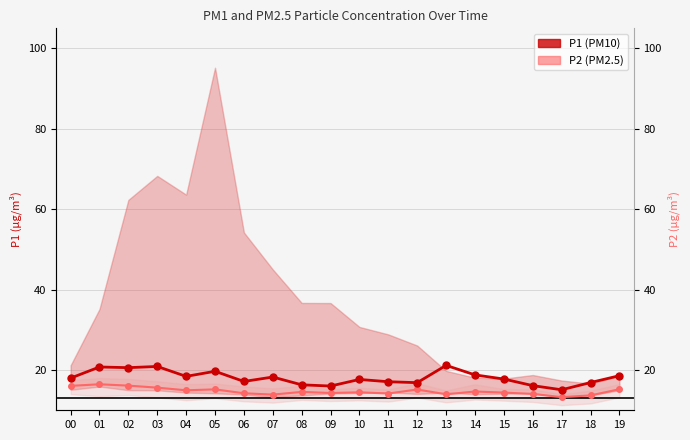

Which label corresponds to the smallest value in the chart?

17